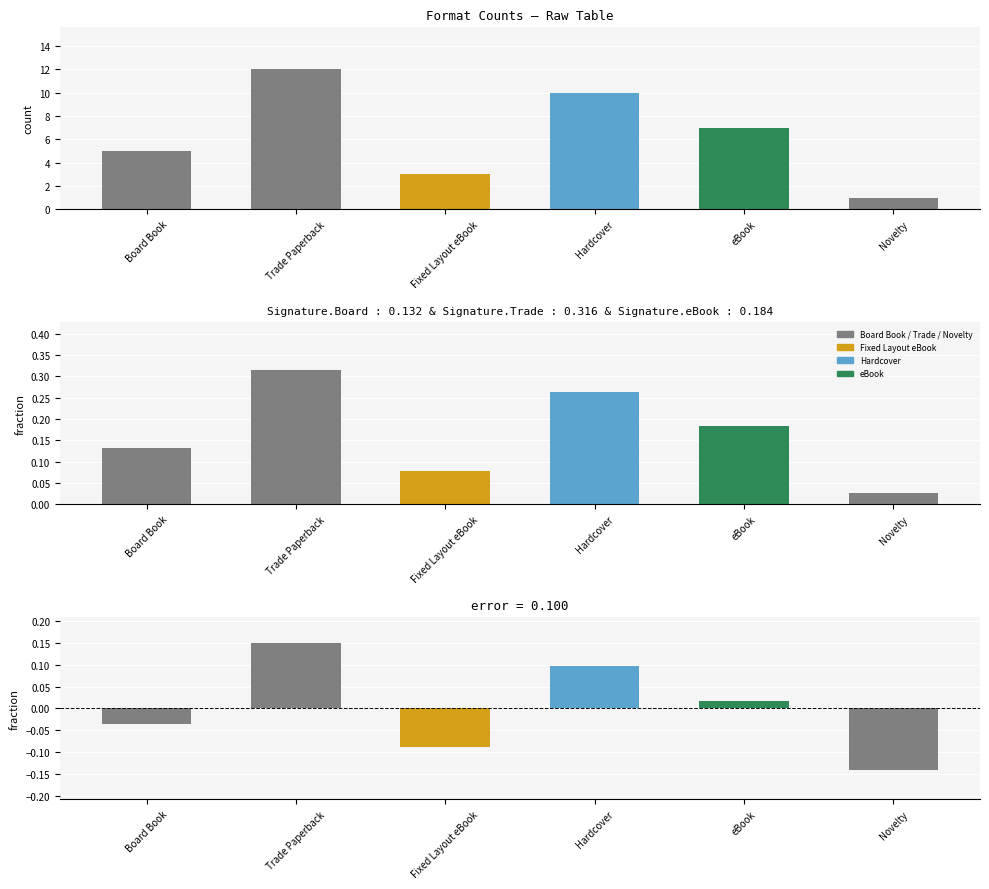

Which category has the highest value across all series?

Trade Paperback